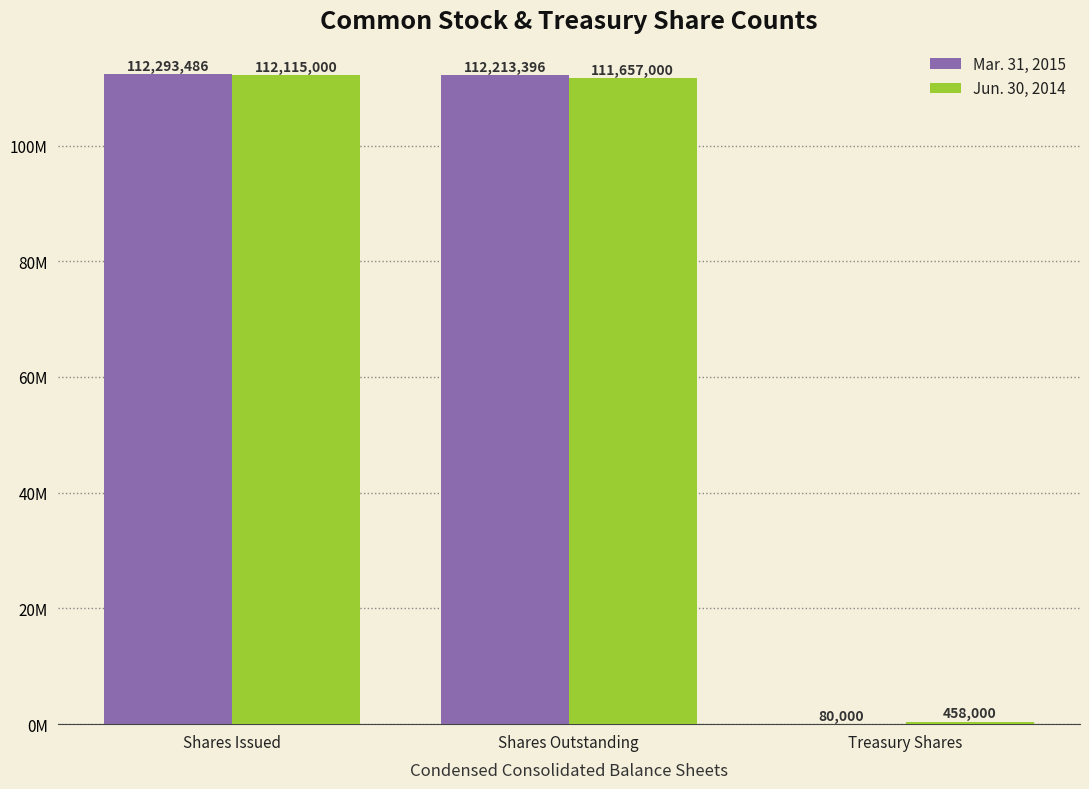

True or false: Mar. 31, 2015 has a value of 112213396 at Shares Outstanding.

True